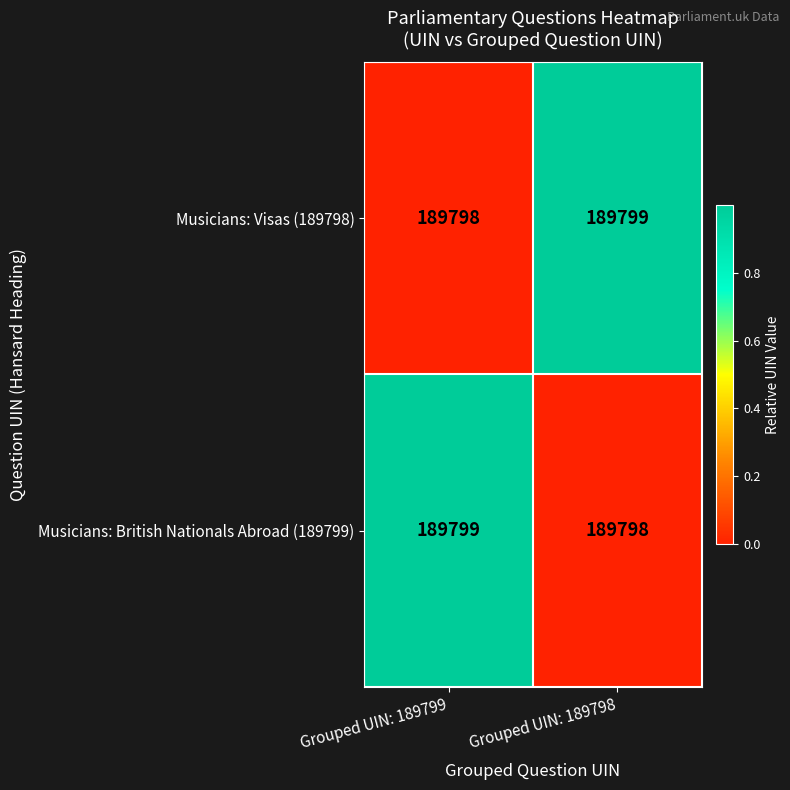

Reading left to right, what are all the values shown in this chart?

Musicians: Visas (189798): Grouped UIN: 189799=189798	Grouped UIN: 189798=189799
Musicians: British Nationals Abroad (189799): Grouped UIN: 189799=189799	Grouped UIN: 189798=189798